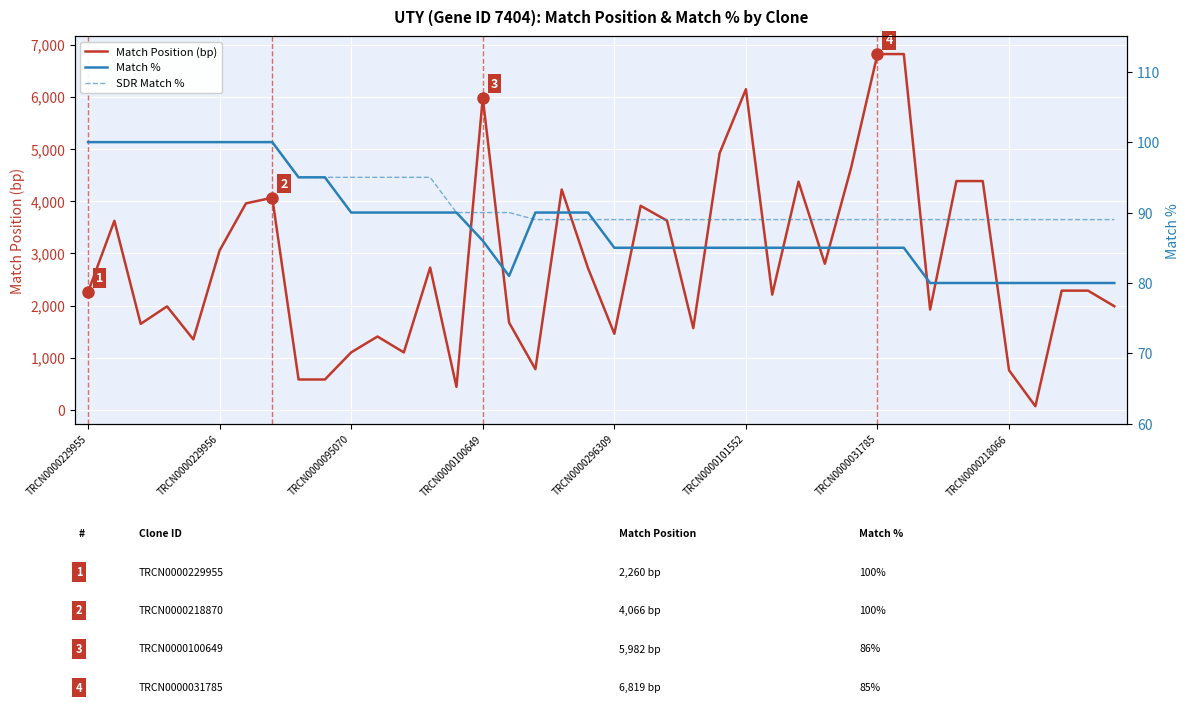

Is it true that Match Position (bp) equals 5982 at TRCN0000100649?

True